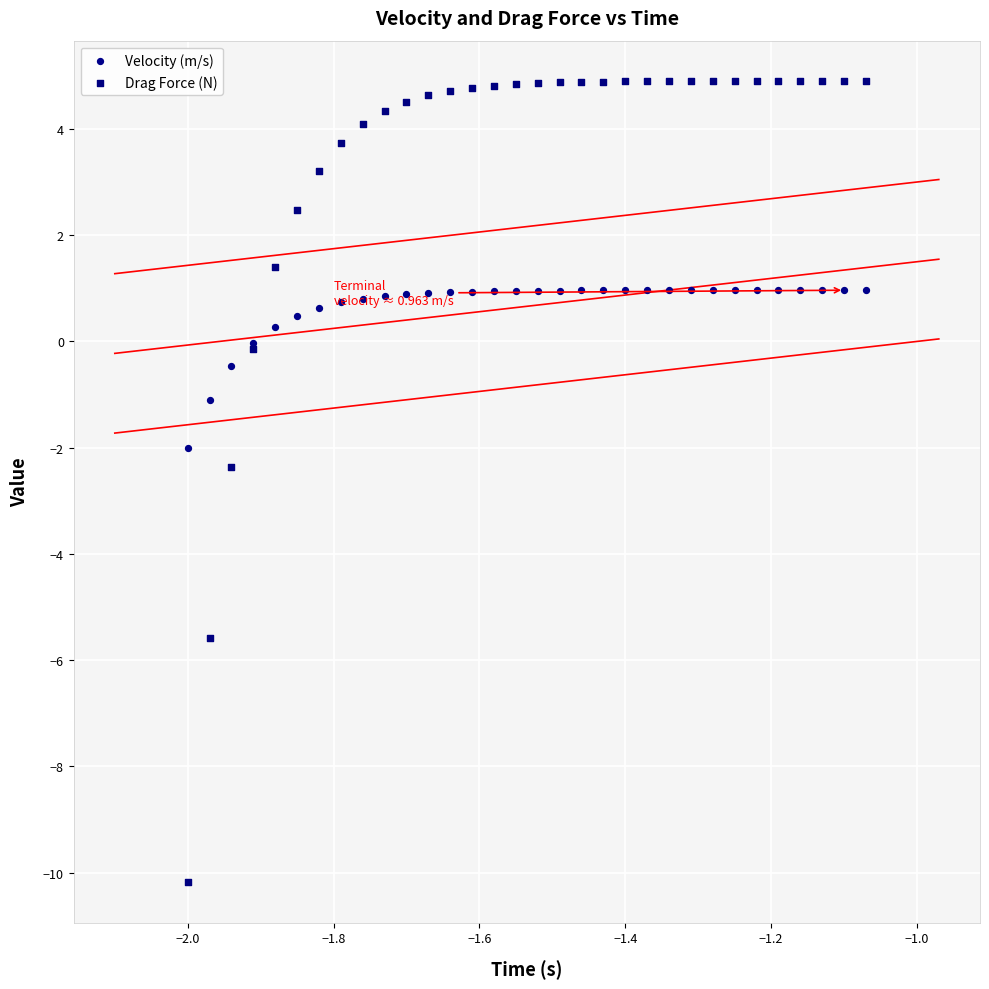

Which series contains the highest Y value?

Drag Force (N)